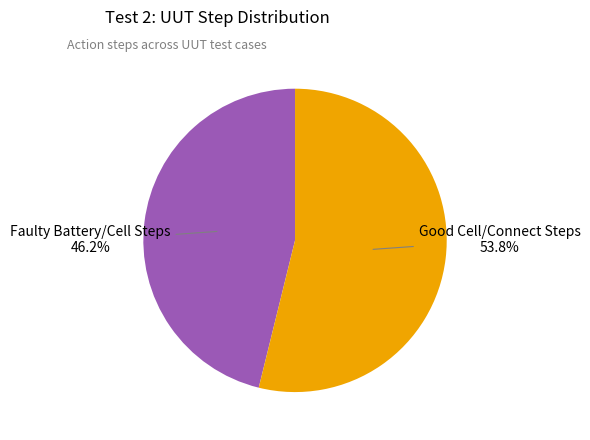

Is there any slice that represents more than half of the pie?

Yes